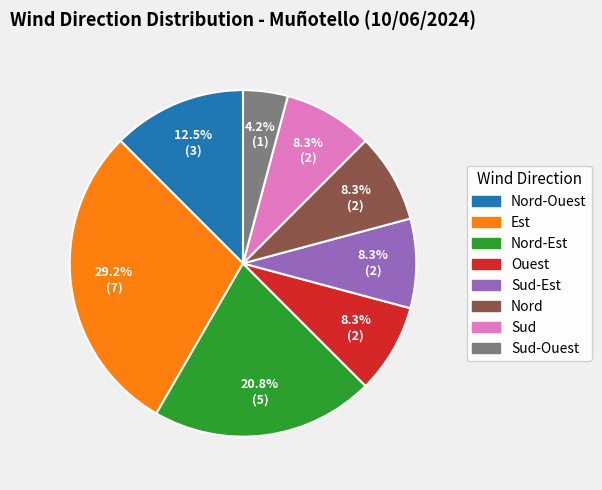

Count the number of slices in the pie.

8